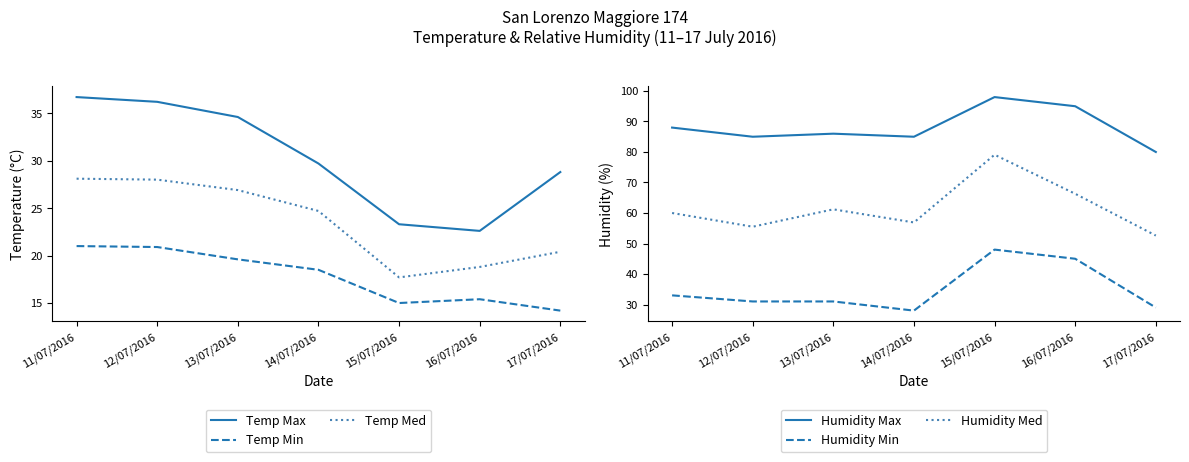

What are all the series names shown in the legend?

Temp Max, Temp Min, Temp Med, Humidity Max, Humidity Min, Humidity Med